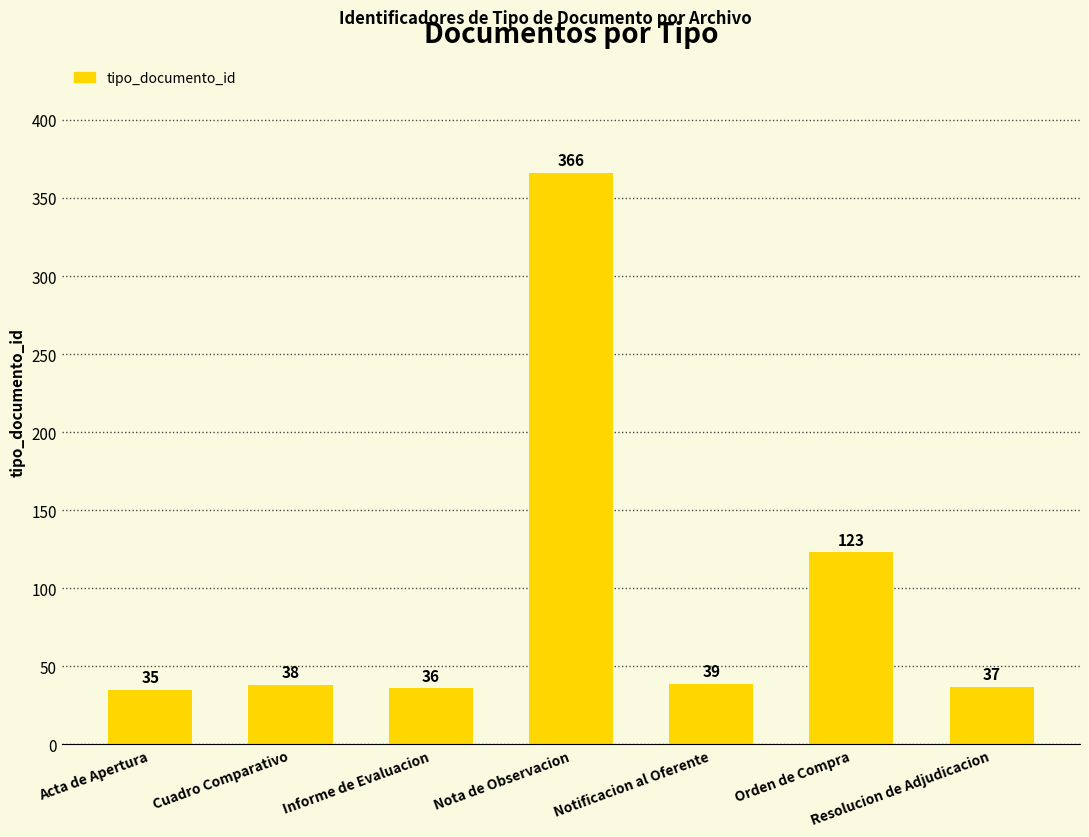

What is the value of the 2nd bar from the left?

38